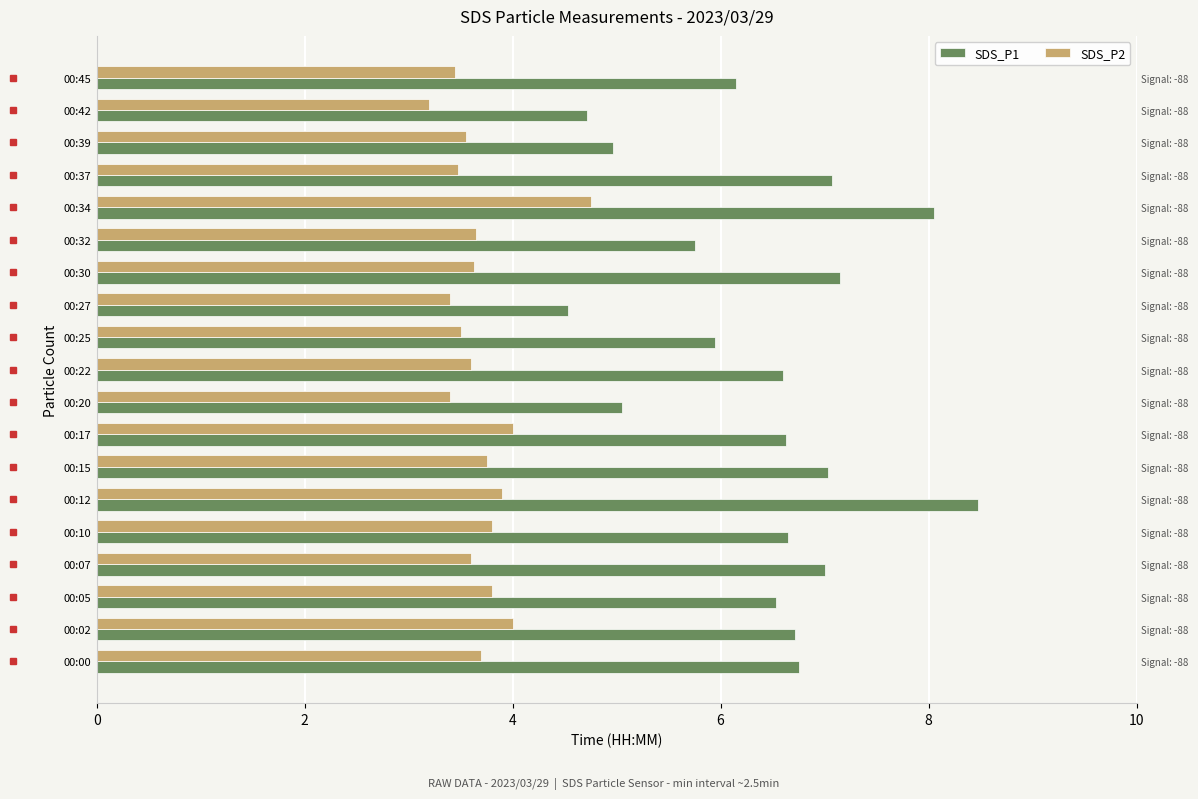

How many series are shown in this chart?

2